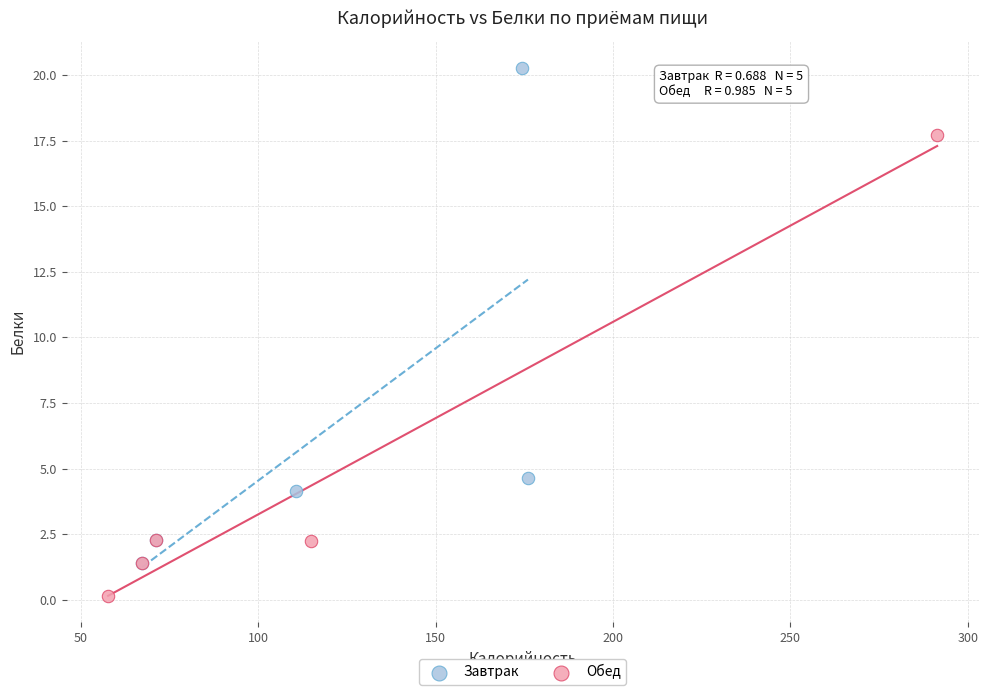

Which series contains the highest Y value?

Завтрак